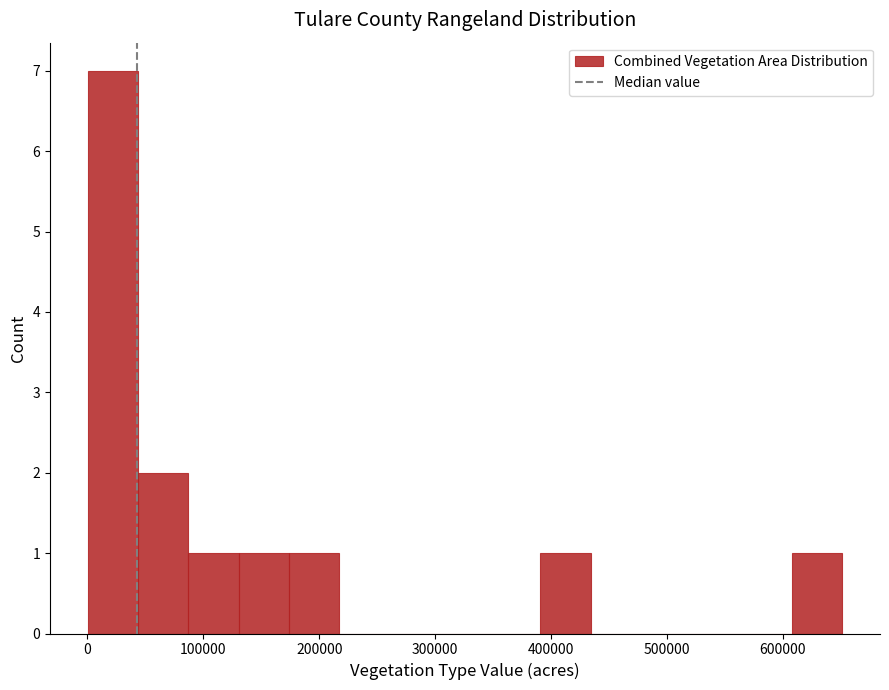

Reading left to right, transcribe this chart: for each bar, give the range it covers on the x-axis and its height. Neither the bar edges nor the heights are printed on the chart, so give them approximately, as read against the axes.

0 to 40000: 7
40000 to 90000: 2
90000 to 130000: 1
130000 to 170000: 1
170000 to 220000: 1
220000 to 260000: 0
260000 to 300000: 0
300000 to 350000: 0
350000 to 390000: 0
390000 to 430000: 1
430000 to 480000: 0
480000 to 520000: 0
520000 to 560000: 0
560000 to 610000: 0
610000 to 650000: 1